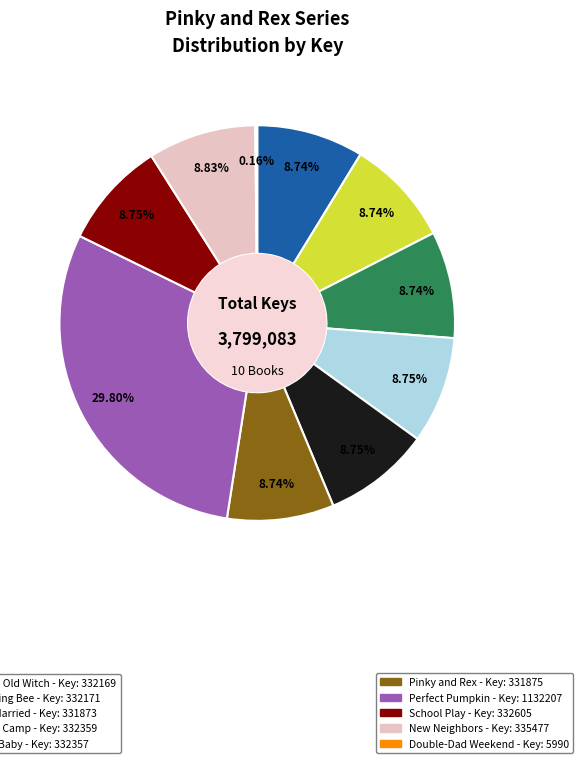

Is there a majority slice in this chart?

No